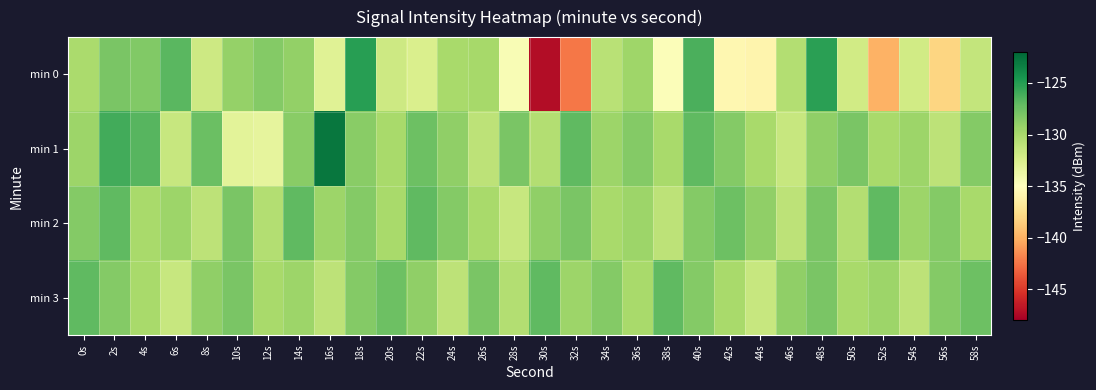

Reading left to right, transcribe all the data shown in this chart.

min 0: 0s=-130.1	2s=-128.0	4s=-128.4	6s=-126.8	8s=-131.8	10s=-129.1	12s=-128.5	14s=-129.1	16s=-132.9	18s=-125.1	20s=-131.8	22s=-132.5	24s=-130.0	26s=-129.9	28s=-134.5	30s=-147.3	32s=-142.4	34s=-130.7	36s=-129.6	38s=-134.8	40s=-126.3	42s=-135.7	44s=-135.8	46s=-130.5	48s=-125.2	50s=-132.0	52s=-139.9	54s=-132.0	56s=-138.1	58s=-131.3
min 1: 0s=-129.5	2s=-126.0	4s=-126.7	6s=-131.5	8s=-127.4	10s=-133.1	12s=-133.3	14s=-128.6	16s=-122.8	18s=-128.7	20s=-130.0	22s=-127.5	24s=-129.0	26s=-131.0	28s=-128.0	30s=-130.5	32s=-127.0	34s=-129.5	36s=-128.5	38s=-130.0	40s=-127.0	42s=-128.5	44s=-130.0	46s=-131.5	48s=-129.0	50s=-128.0	52s=-130.0	54s=-129.5	56s=-131.0	58s=-128.5
min 2: 0s=-128.5	2s=-127.0	4s=-130.0	6s=-129.5	8s=-131.0	10s=-128.0	12s=-130.5	14s=-127.0	16s=-129.5	18s=-128.5	20s=-130.0	22s=-127.0	24s=-128.5	26s=-130.0	28s=-131.5	30s=-129.0	32s=-128.0	34s=-130.0	36s=-129.5	38s=-131.0	40s=-128.5	42s=-127.5	44s=-129.0	46s=-131.0	48s=-128.0	50s=-130.5	52s=-127.0	54s=-129.5	56s=-128.5	58s=-130.0
min 3: 0s=-127.0	2s=-128.5	4s=-130.0	6s=-131.5	8s=-129.0	10s=-128.0	12s=-130.0	14s=-129.5	16s=-131.0	18s=-128.5	20s=-127.5	22s=-129.0	24s=-131.0	26s=-128.0	28s=-130.5	30s=-127.0	32s=-129.5	34s=-128.5	36s=-130.0	38s=-127.0	40s=-128.5	42s=-130.0	44s=-131.5	46s=-129.0	48s=-128.0	50s=-130.0	52s=-129.5	54s=-131.0	56s=-128.5	58s=-127.5